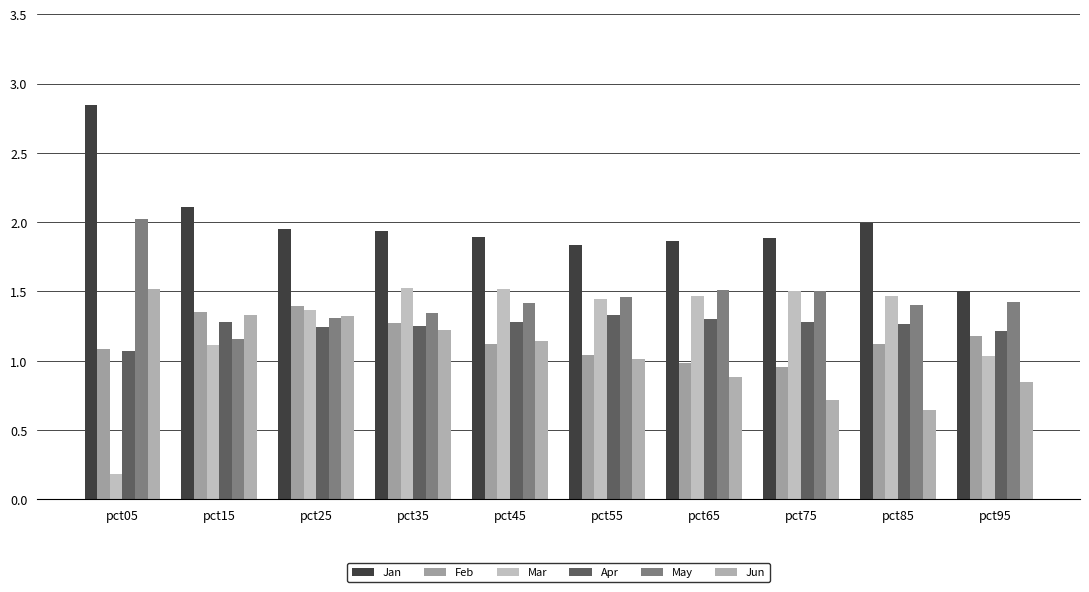

The value of Feb at pct05 is 1.9. True or false?

False